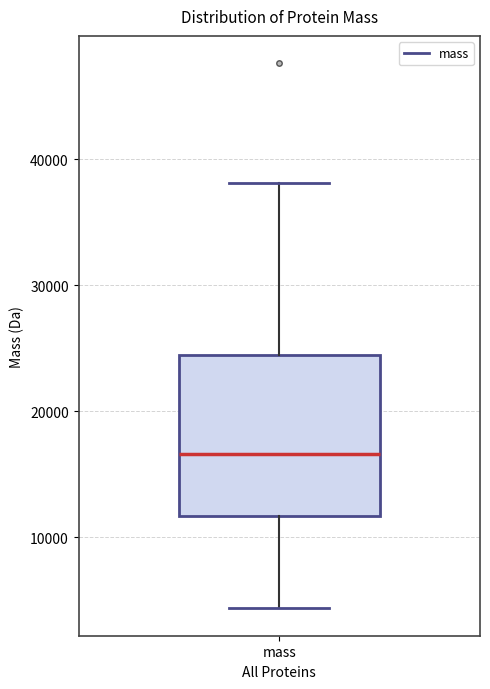

Where is the lower edge of the box for mass on the y-axis? The values are not printed on the chart, so give them approximately, as read against the axis.

12000